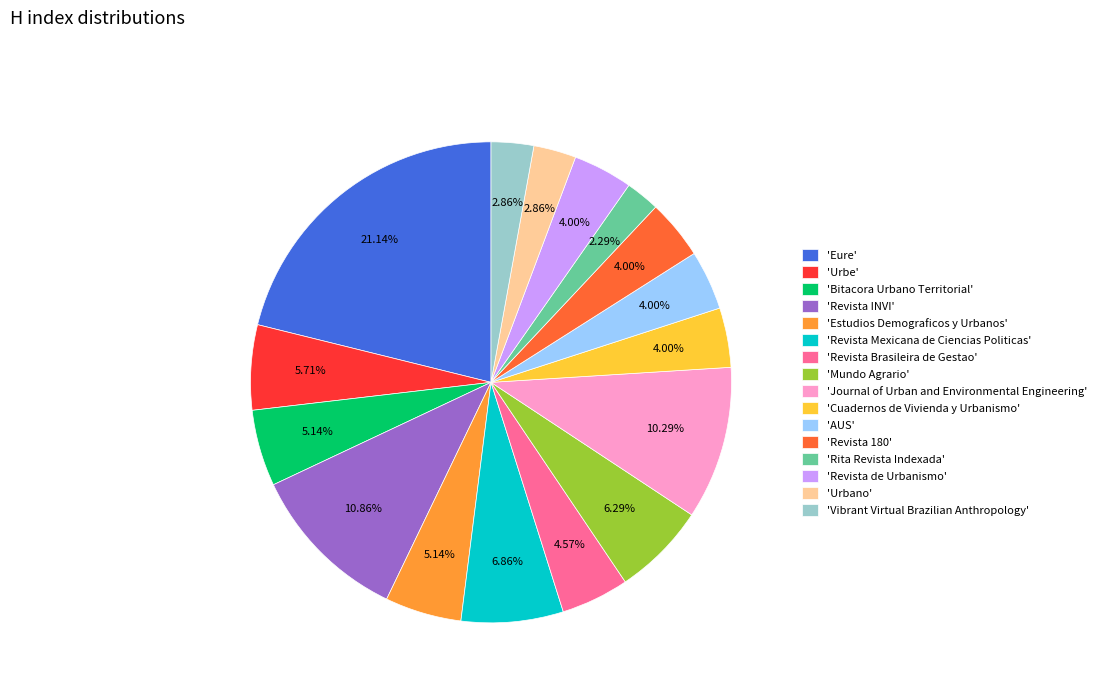

To the nearest percent, what is the average slice percentage?

6%